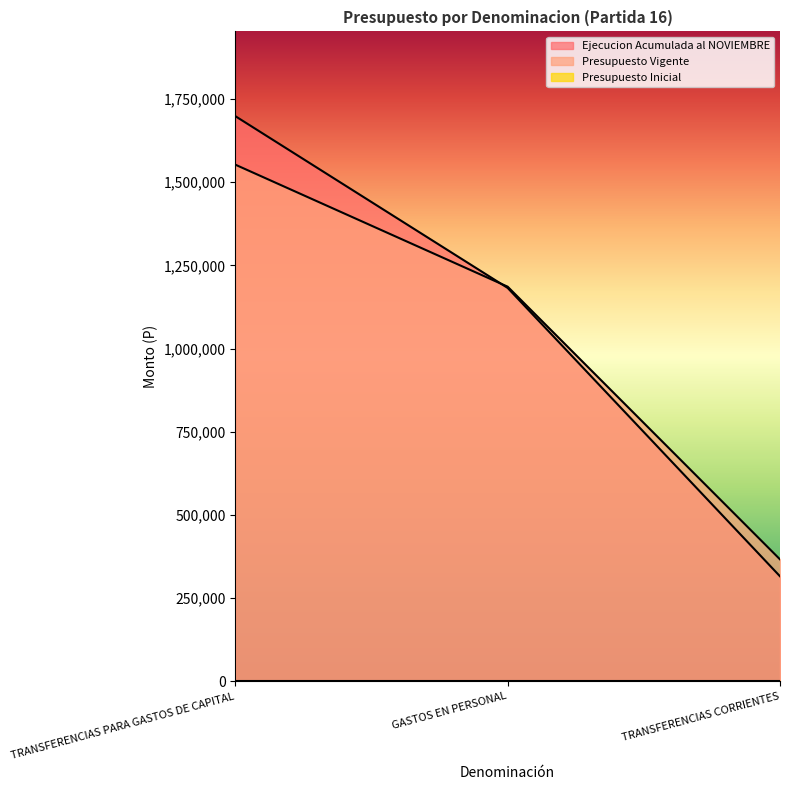

At which label does Presupuesto Vigente reach its minimum?

TRANSFERENCIAS CORRIENTES